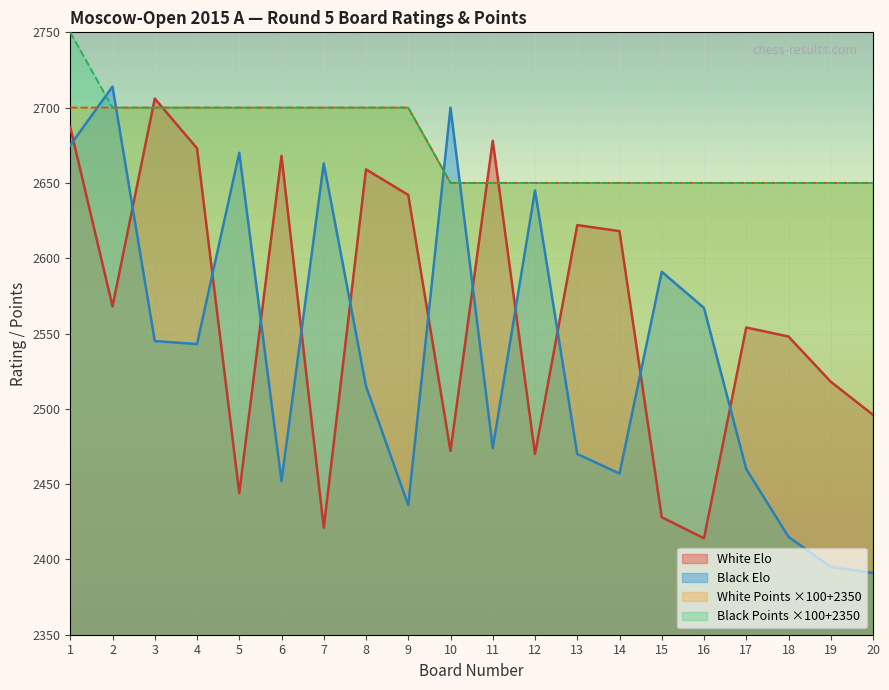

Does the chart display data point markers on the line(s)?

No